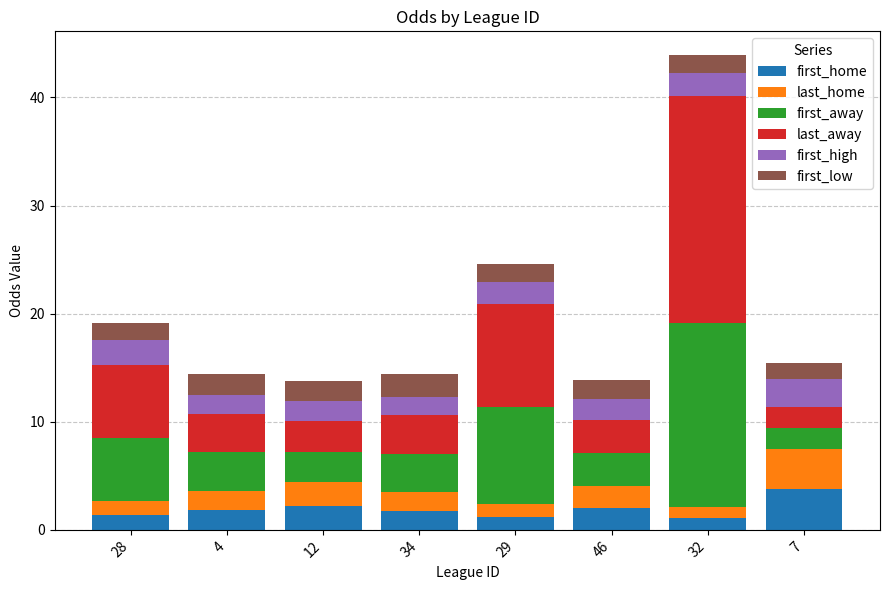

How many data points does each series have?

8